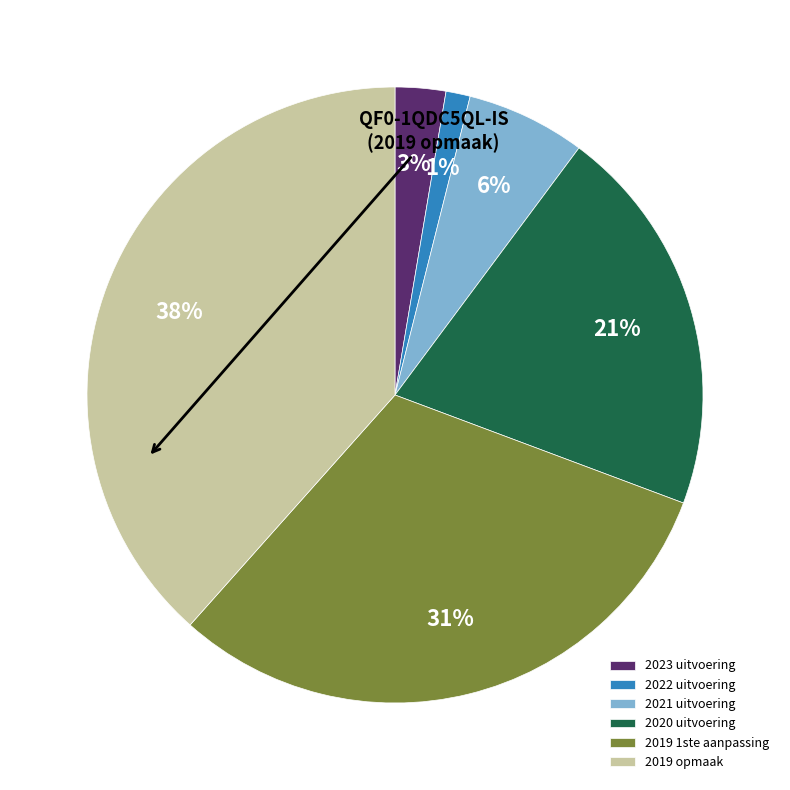

Do 2023 uitvoering and 2022 uitvoering together represent more than half of the pie?

No